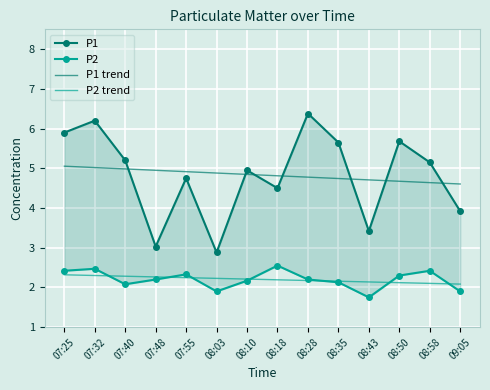

Reading left to right, extract all data points from this chart.

P1: 5.9	6.2	5.2	3.0	4.8	2.9	5.0	4.5	6.4	5.7	3.4	5.7	5.2	3.9
P2: 2.4	2.5	2.1	2.2	2.3	1.9	2.2	2.5	2.2	2.1	1.8	2.3	2.4	1.9
P1 trend: 5.1	5.0	5.0	4.9	4.9	4.9	4.8	4.8	4.8	4.7	4.7	4.7	4.6	4.6
P2 trend: 2.3	2.3	2.3	2.3	2.2	2.2	2.2	2.2	2.2	2.2	2.1	2.1	2.1	2.1